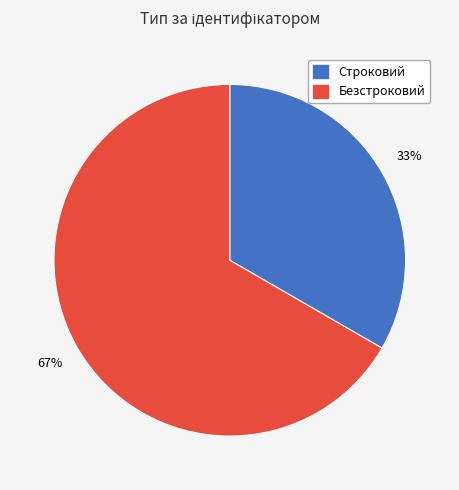

Rank the categories by value from lowest to highest.

Строковий, Безстроковий